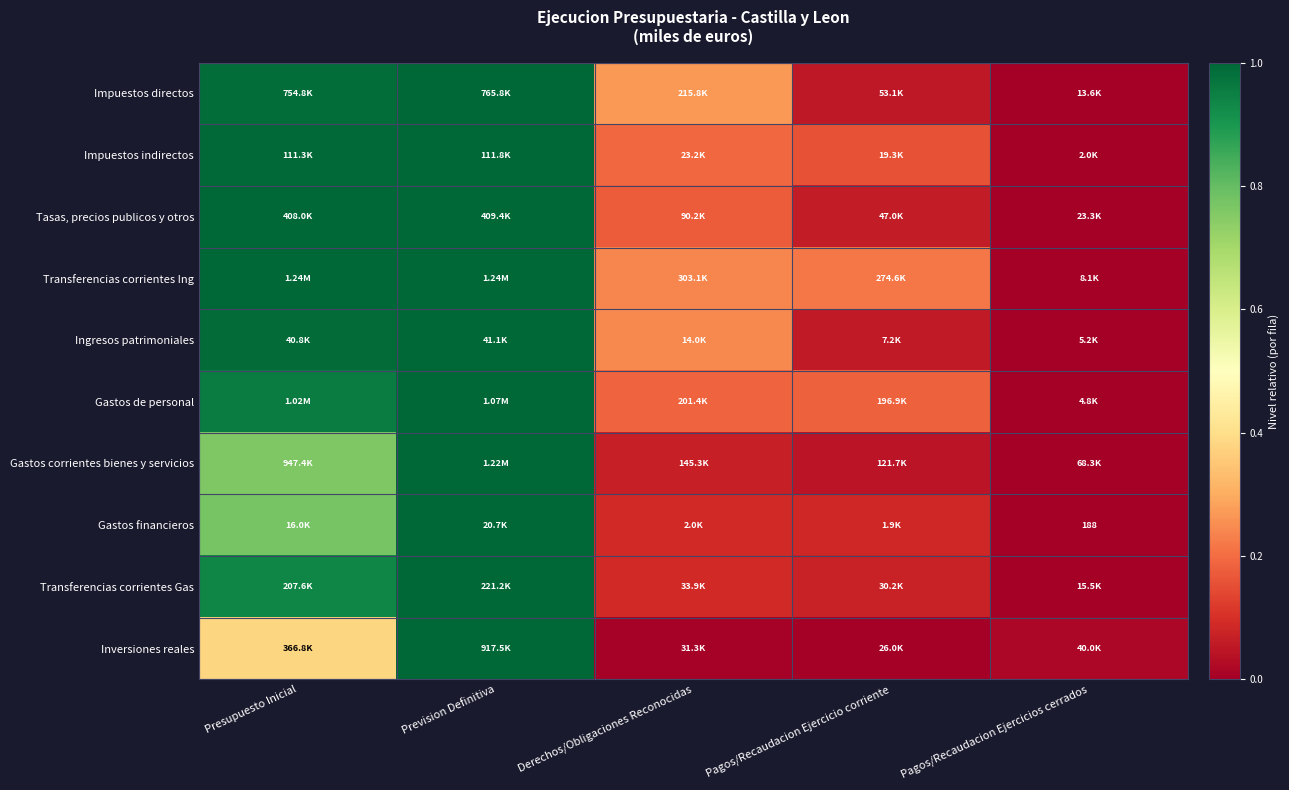

The value of Ingresos patrimoniales at Pagos/Recaudacion Ejercicio corriente is 0.1. True or false?

True